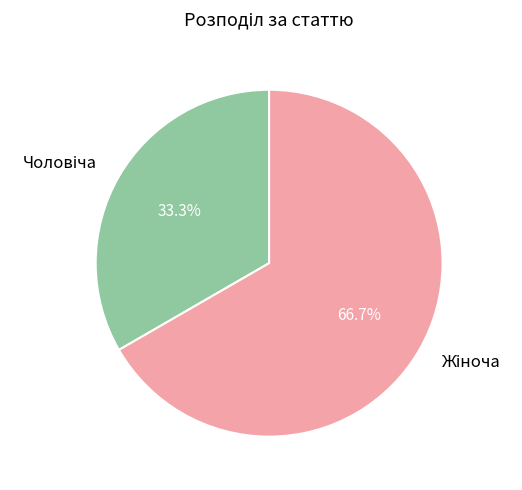

Does any single category account for the majority?

Yes